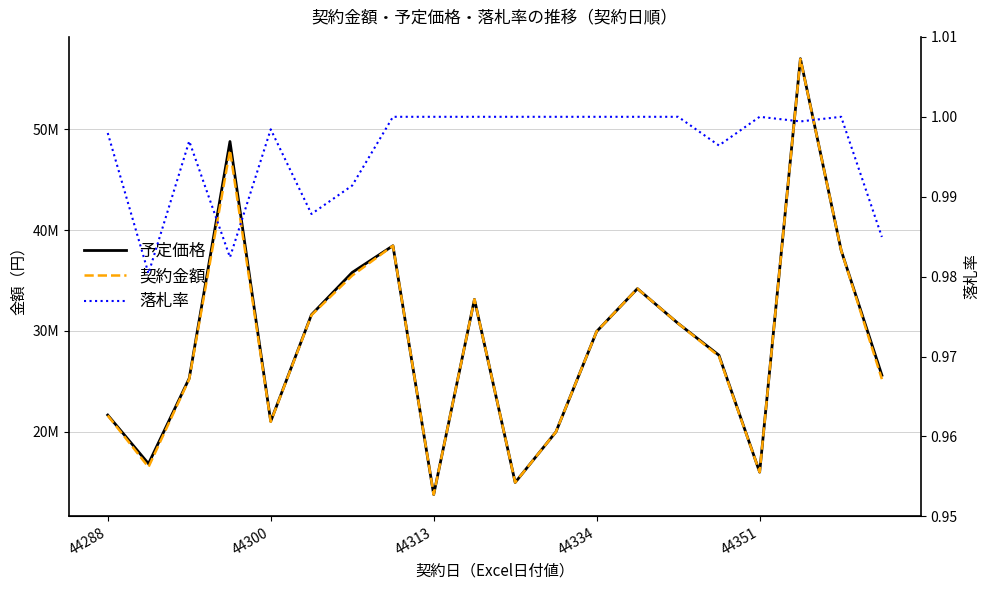

What is the average value of the 予定価格 series?

29023500.0